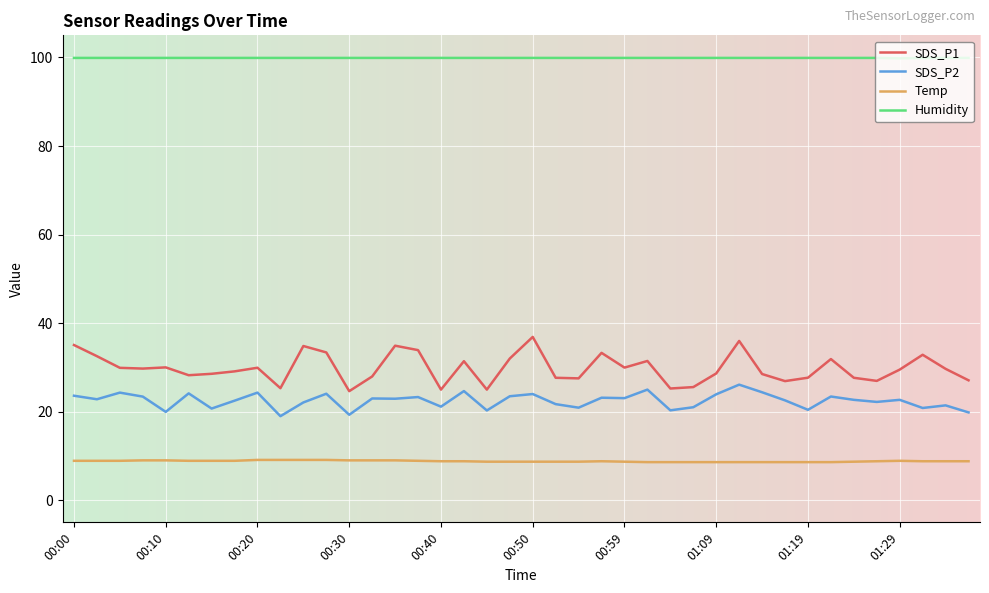

List the series in order of their peak value, highest first.

Humidity, SDS_P1, SDS_P2, Temp